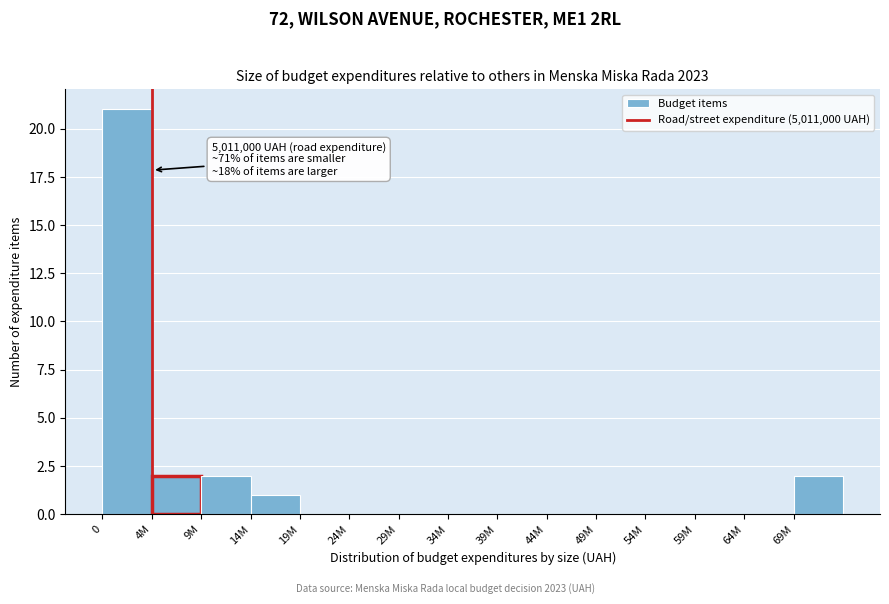

Reading left to right, extract all data points from this chart.

0=21	4M=2	9M=2	14M=1	19M=0	24M=0	29M=0	34M=0	39M=0	44M=0	49M=0	54M=0	59M=0	64M=0	69M=2